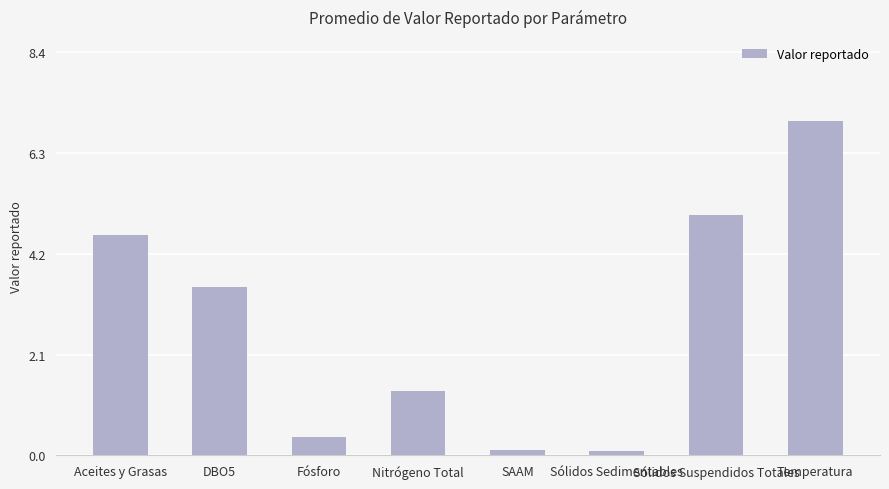

What is the difference between the second highest and second lowest values?

4.9